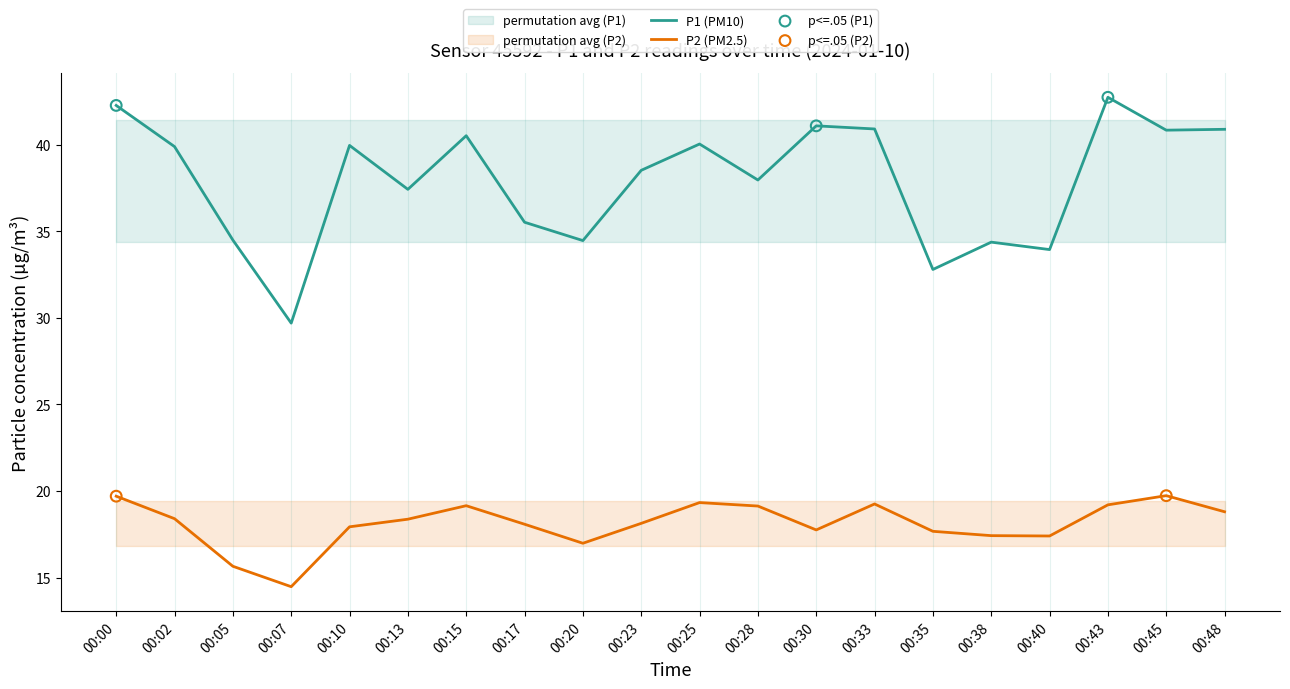

At which category is the sum across all series the highest?

00:00